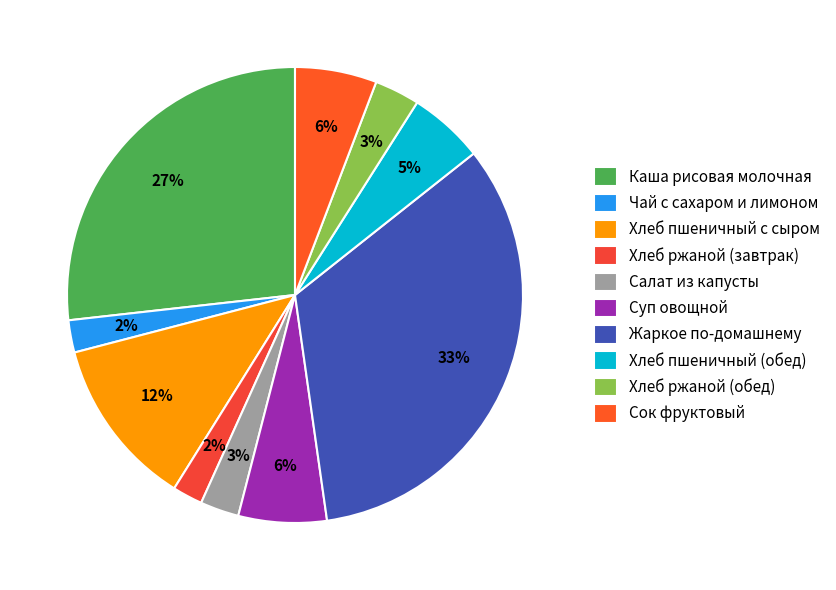

Approximately how many times larger is the value at Жаркое по-домашнему compared to Суп овощной?

5.3